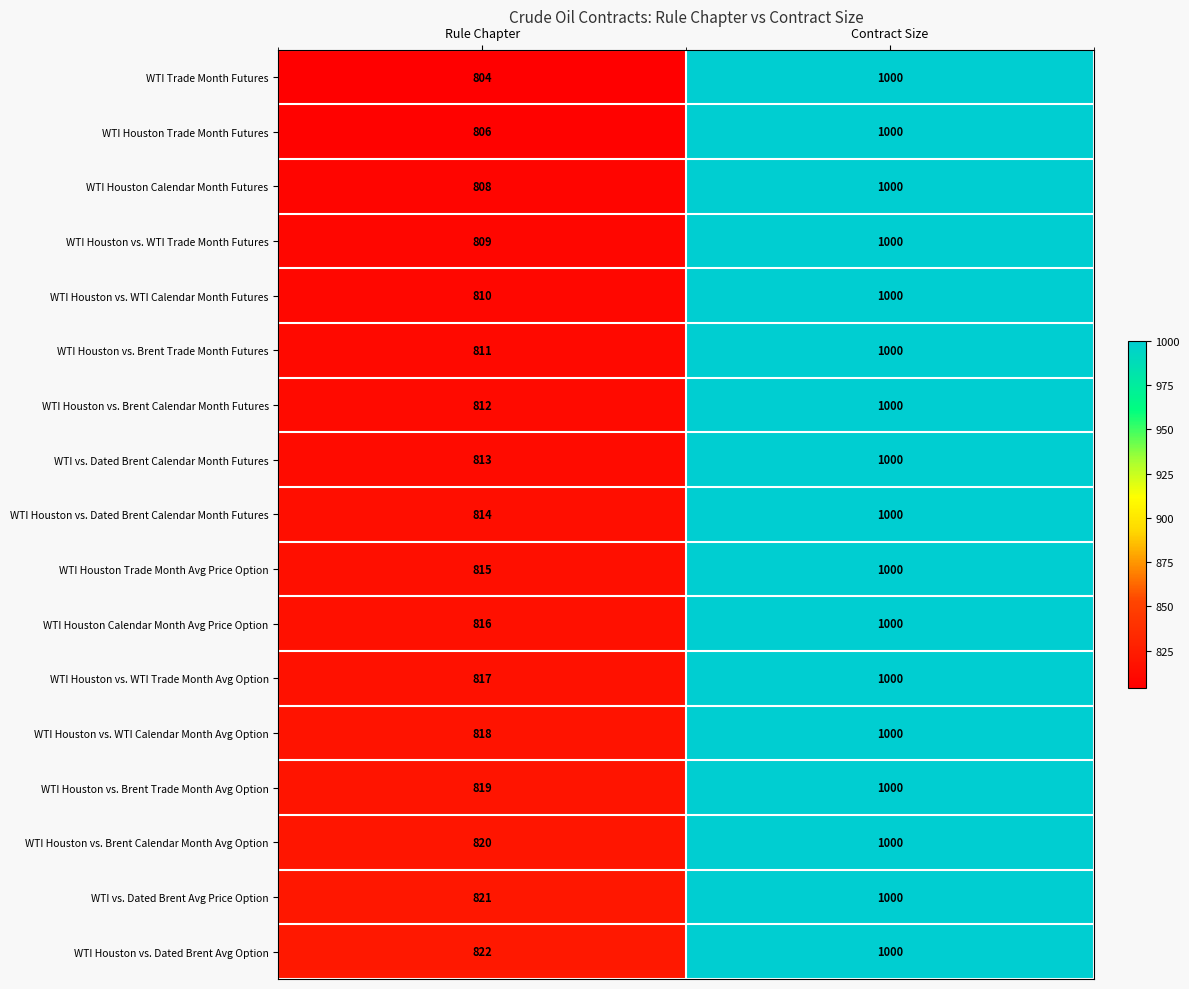

Rank the categories by WTI Houston vs. Brent Calendar Month Futures value from lowest to highest.

Rule Chapter, Contract Size